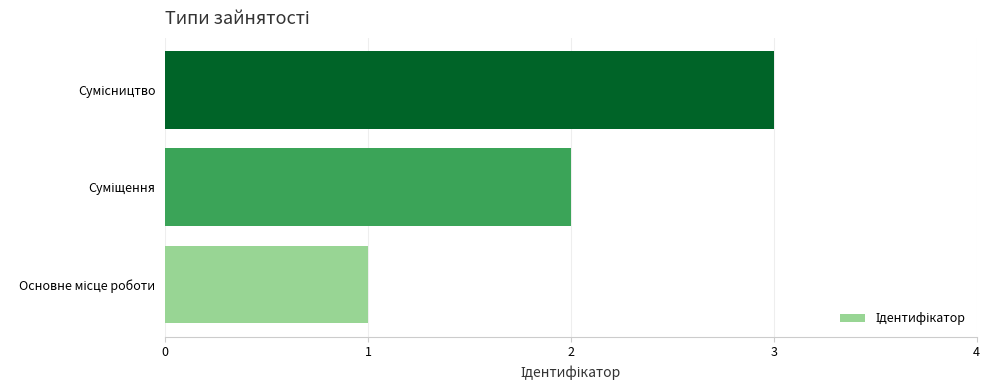

What is the maximum value shown in the chart?

3